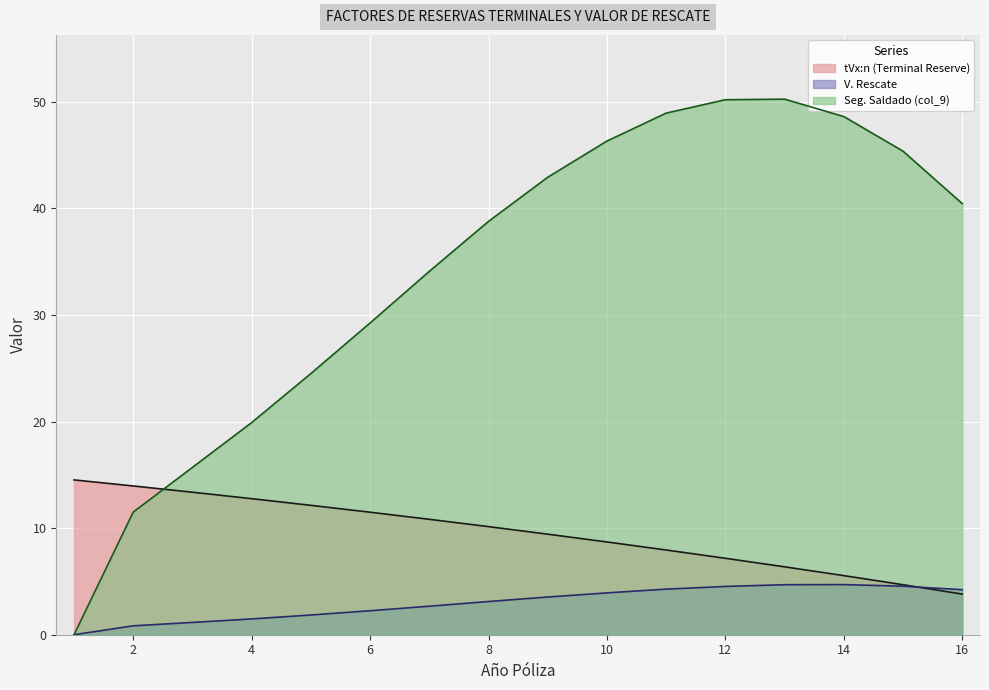

Reading left to right, list all the values displayed in this chart.

tVx:n (Terminal Reserve): 14.5	14.0	13.4	12.8	12.1	11.5	10.8	10.1	9.4	8.7	7.9	7.2	6.4	5.5	4.7	3.8
V. Rescate: 0.0	0.8	1.2	1.5	1.9	2.2	2.7	3.1	3.5	3.9	4.3	4.5	4.7	4.7	4.6	4.2
Seg. Saldado (col_9): 0.0	11.5	15.7	19.9	24.5	29.2	34.1	38.8	42.9	46.3	48.9	50.2	50.2	48.6	45.4	40.4